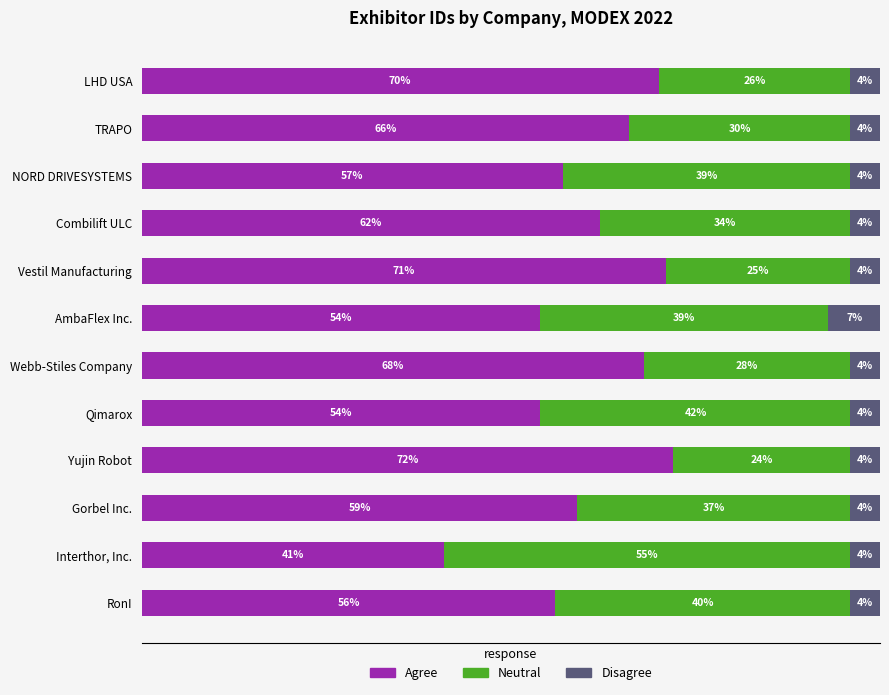

At which label is Agree closest to 56?

RonI